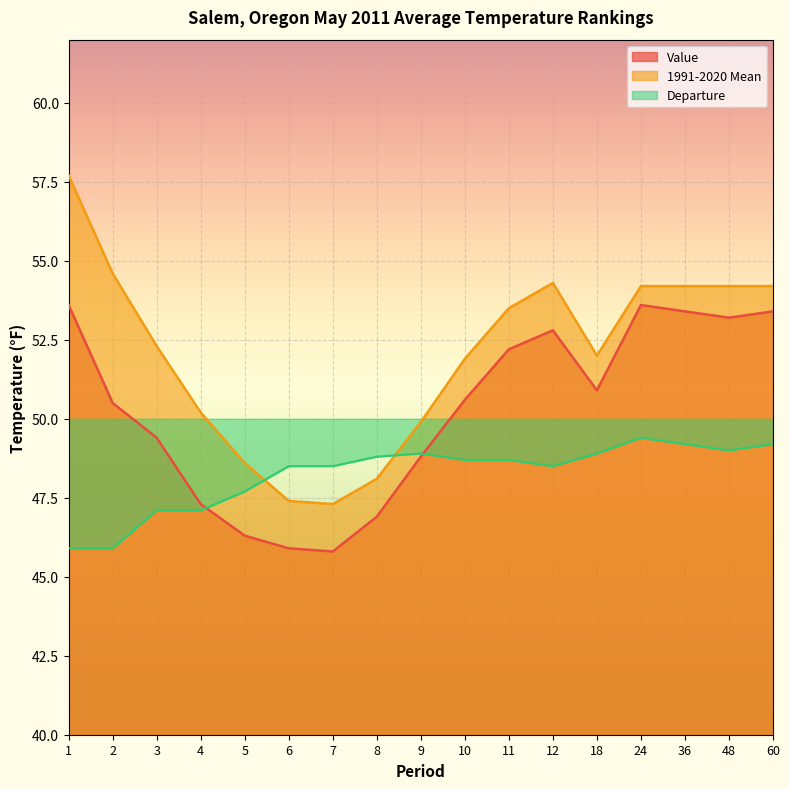

True or false: 1991-2020 Mean has a value of 11.9 at 2.

False